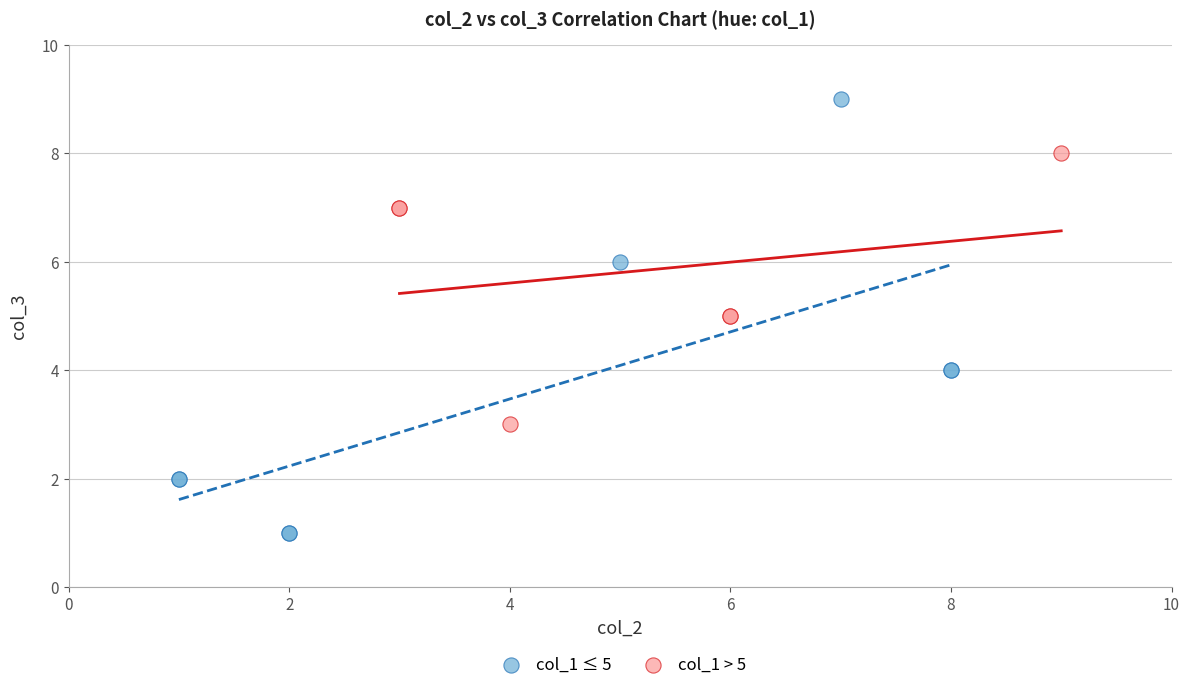

Which series contains the lowest Y value?

col_1 ≤ 5